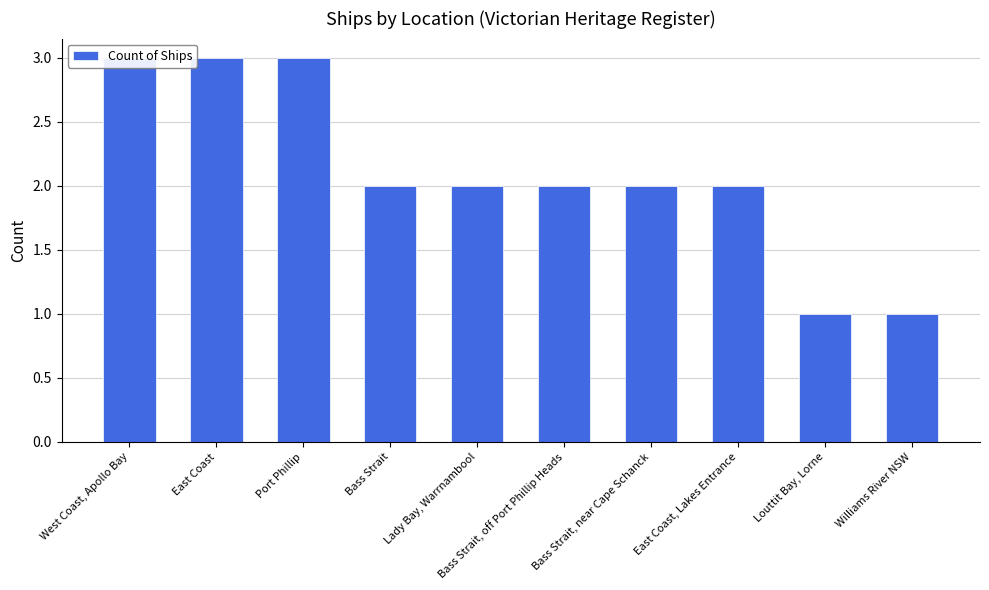

The chart shows a value of 1 at Bass Strait, near Cape Schanck. True or false?

False